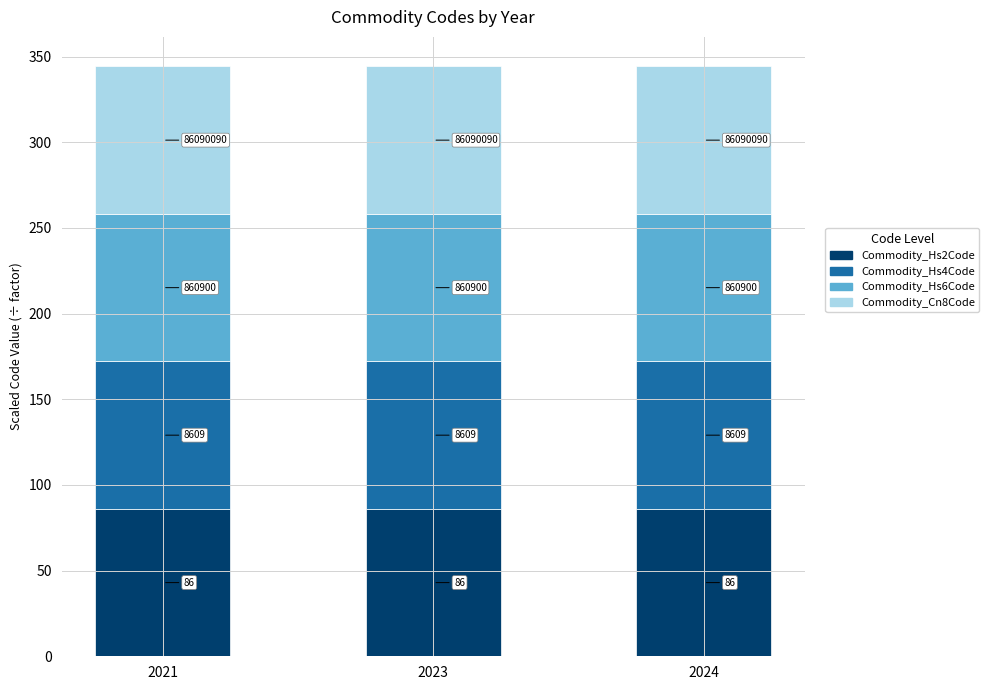

Does the chart contain any negative values?

No